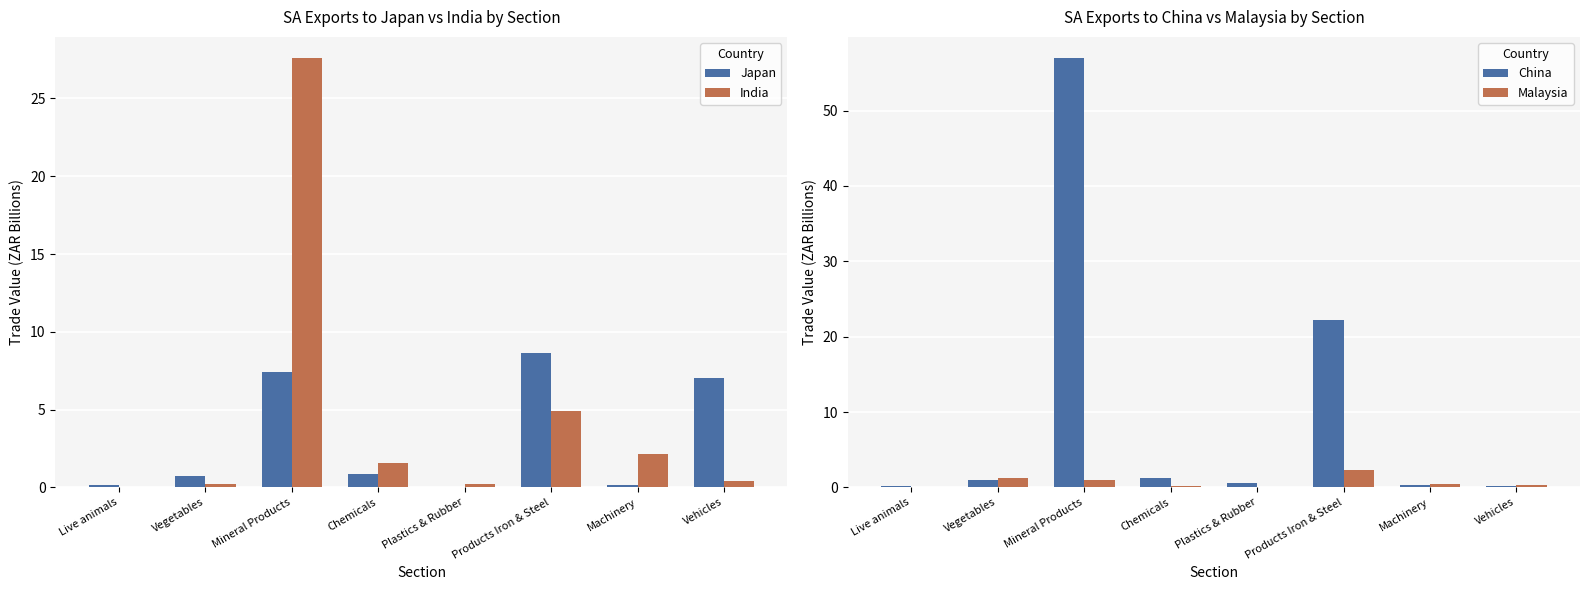

Reading right to left, transcribe all the data shown in this chart.

Japan: Vehicles=7.0	Machinery=0.2	Products Iron & Steel=8.6	Plastics & Rubber=0.0	Chemicals=0.9	Mineral Products=7.4	Vegetables=0.8	Live animals=0.1
India: Vehicles=0.4	Machinery=2.2	Products Iron & Steel=4.9	Plastics & Rubber=0.2	Chemicals=1.6	Mineral Products=27.6	Vegetables=0.2	Live animals=0.0
China: Vehicles=0.2	Machinery=0.3	Products Iron & Steel=22.3	Plastics & Rubber=0.6	Chemicals=1.3	Mineral Products=56.9	Vegetables=1.0	Live animals=0.1
Malaysia: Vehicles=0.3	Machinery=0.4	Products Iron & Steel=2.4	Plastics & Rubber=0.1	Chemicals=0.1	Mineral Products=1.0	Vegetables=1.3	Live animals=0.0